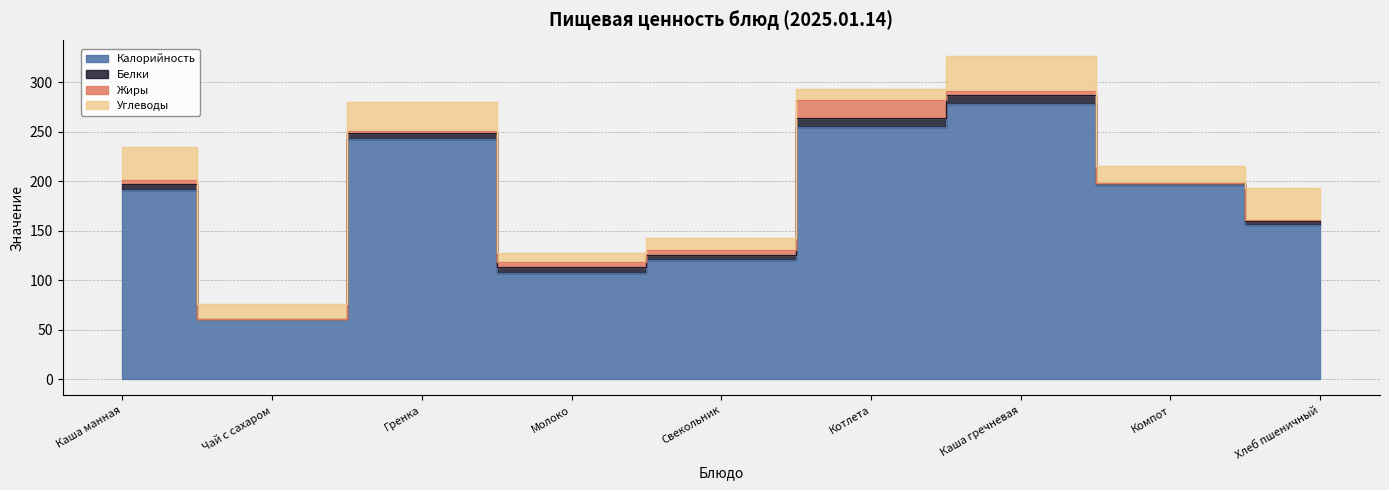

The Калорийность series shows 242.0 at Гренка. True or false?

True